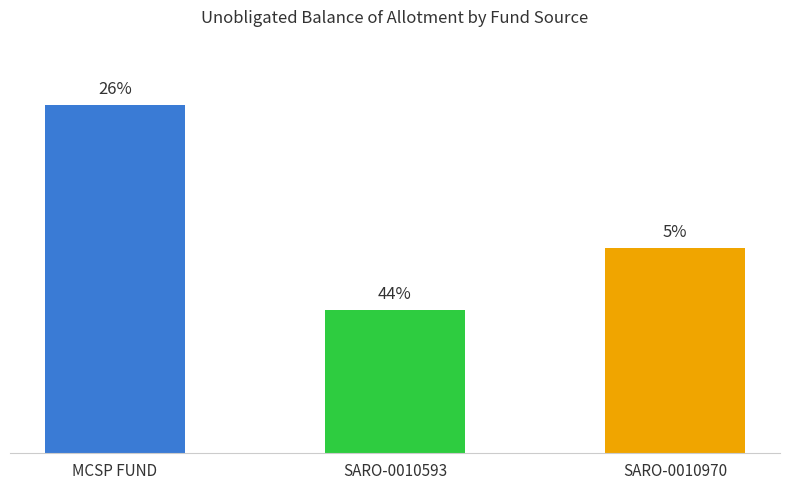

What is the approximate value at MCSP FUND?

11063247.8